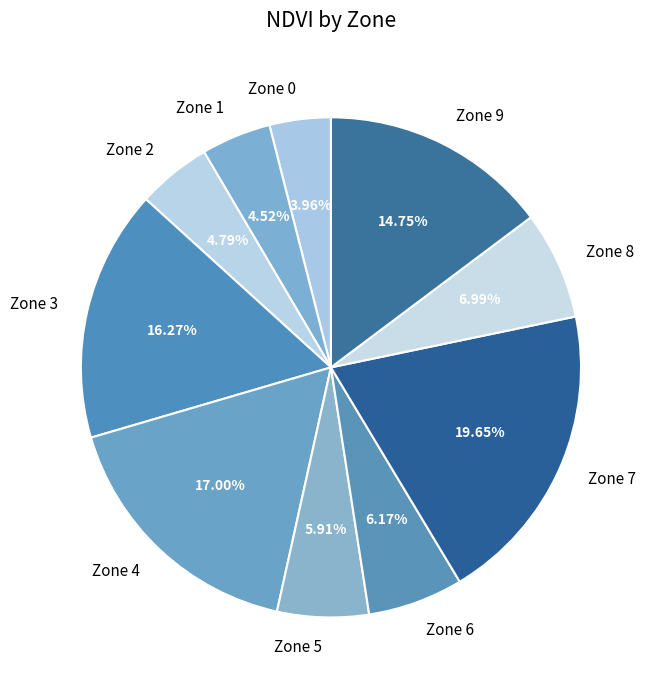

What is the largest slice in the pie chart?

Zone 7